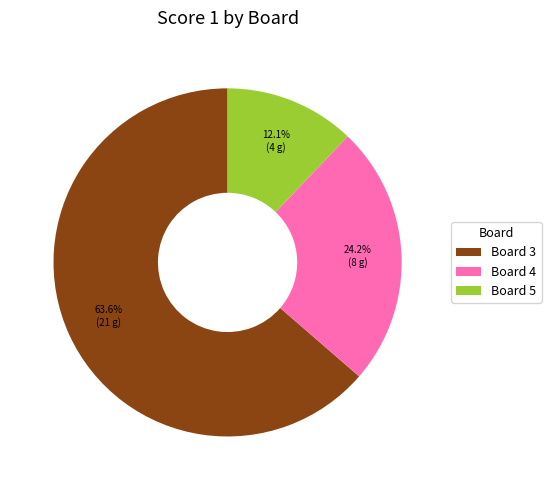

Does Board 3 represent more than half of the total?

Yes